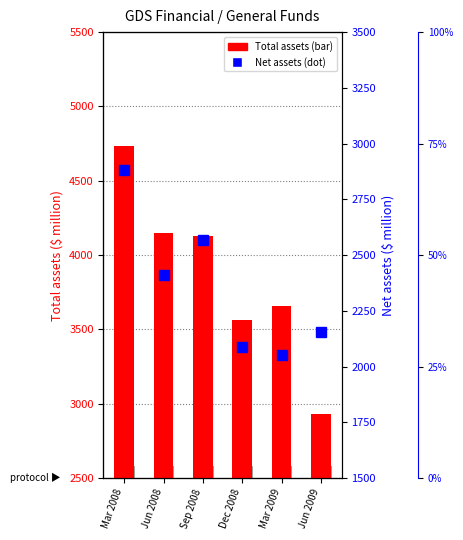

Count the number of categories in the chart.

6